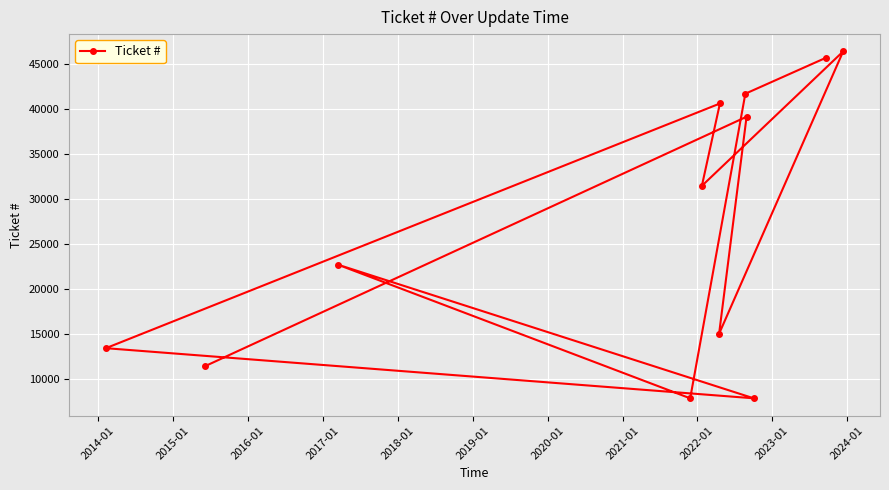

What is the difference between the maximum and minimum values?

38482